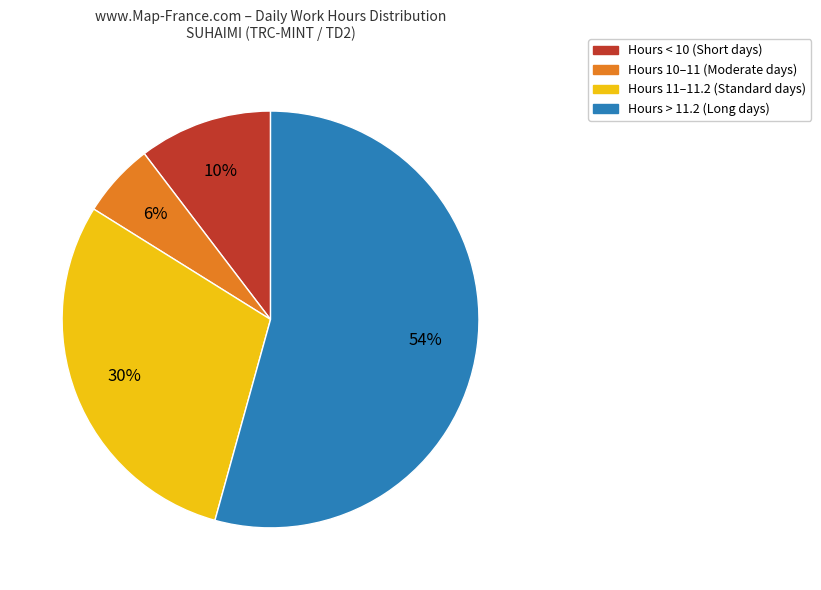

How many slices are in this pie chart?

4